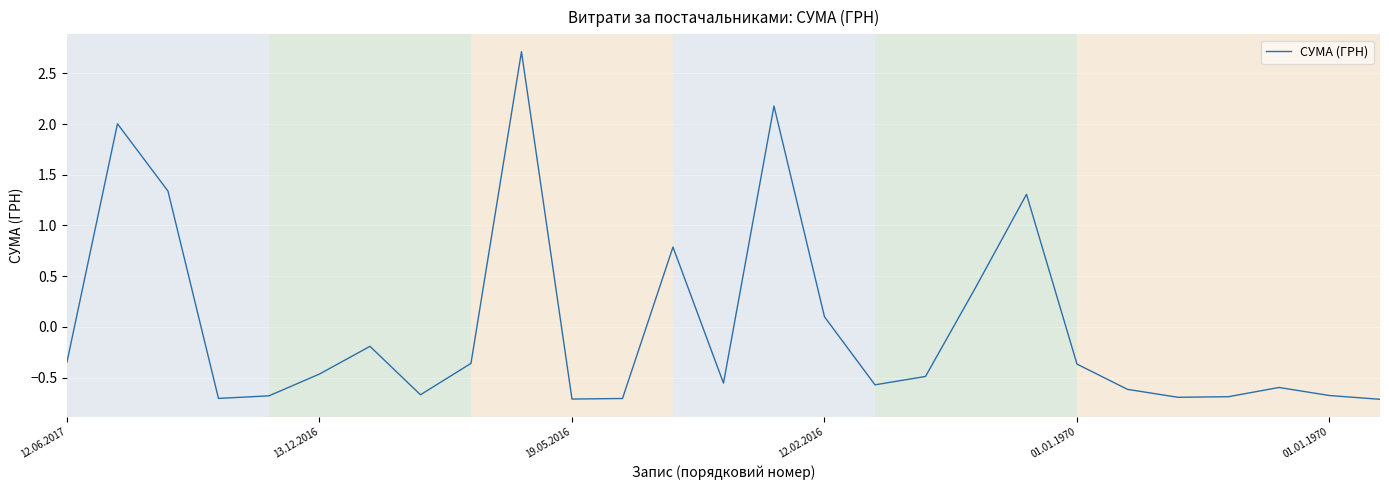

What is the maximum value shown in the chart?

2.7